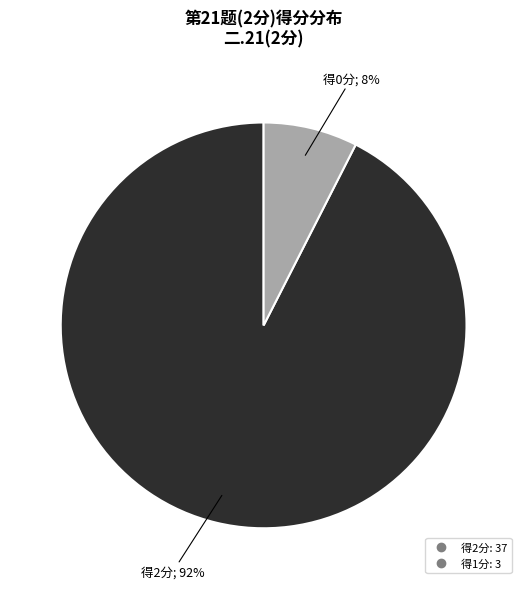

To the nearest percent, what is the average slice percentage?

50%